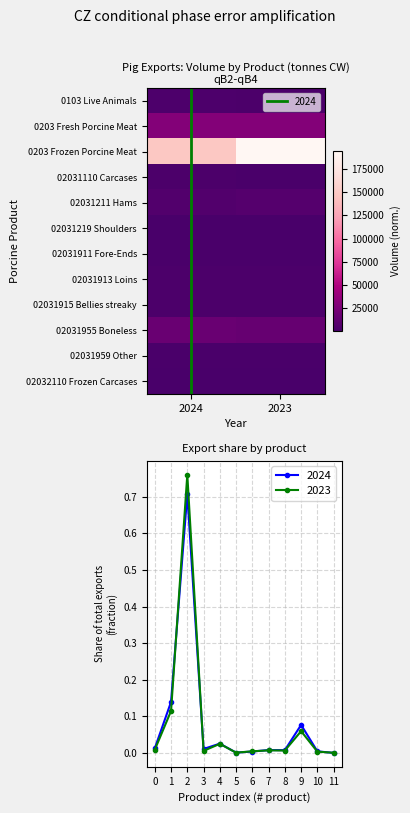

Between 2024 and 2023, which is larger?

2024